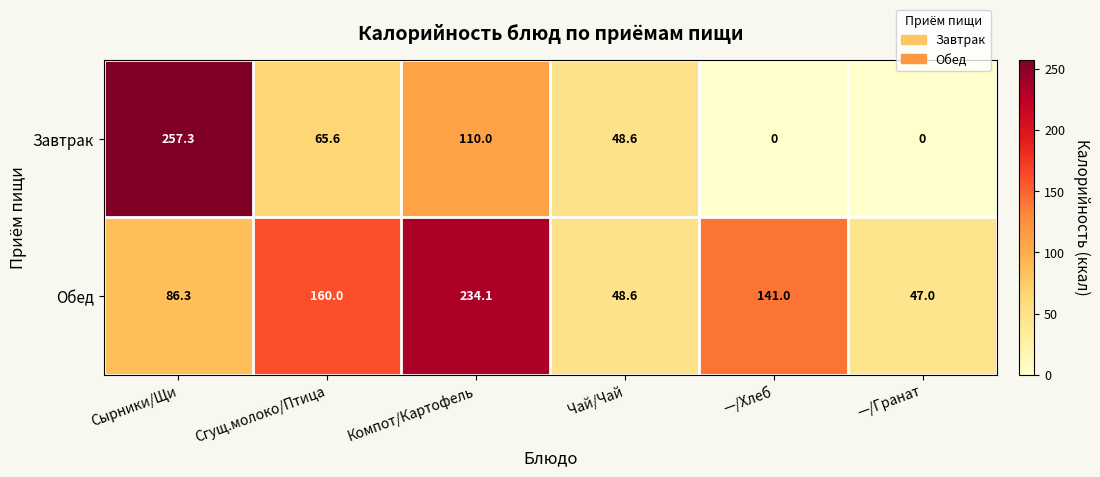

Rank the series at Компот/Картофель from lowest to highest value.

Завтрак, Обед